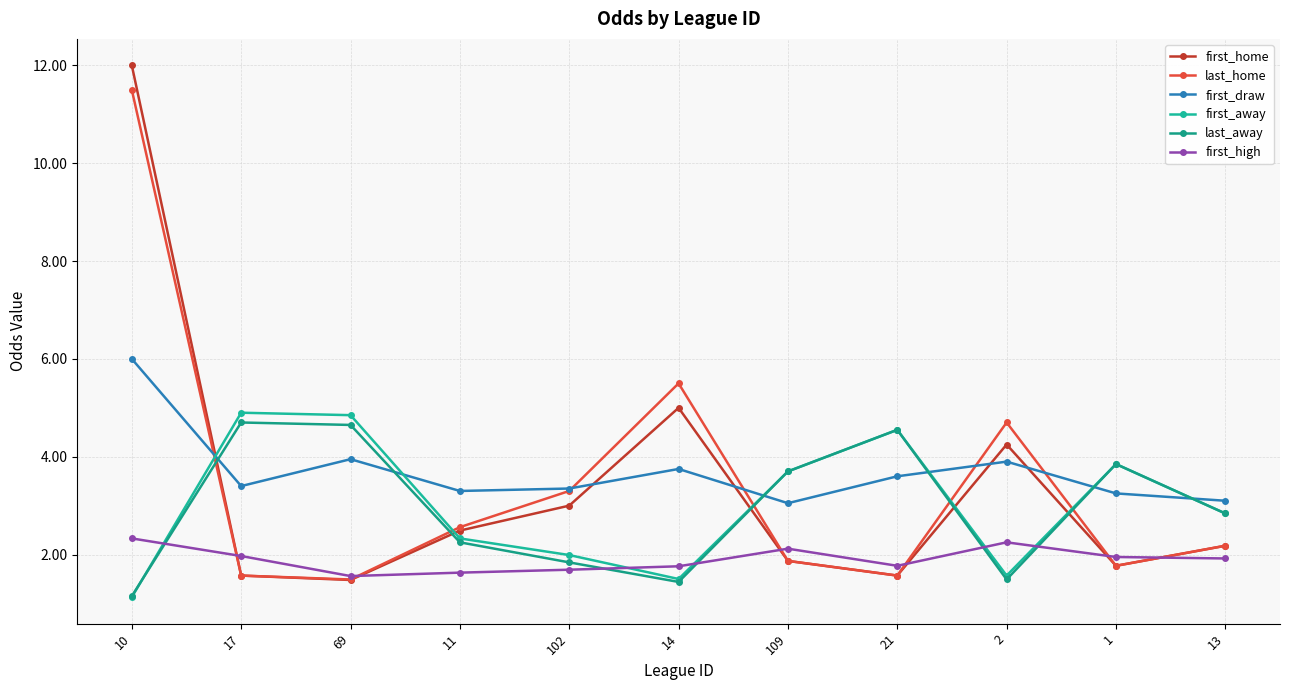

What is the greatest value displayed?

12.0